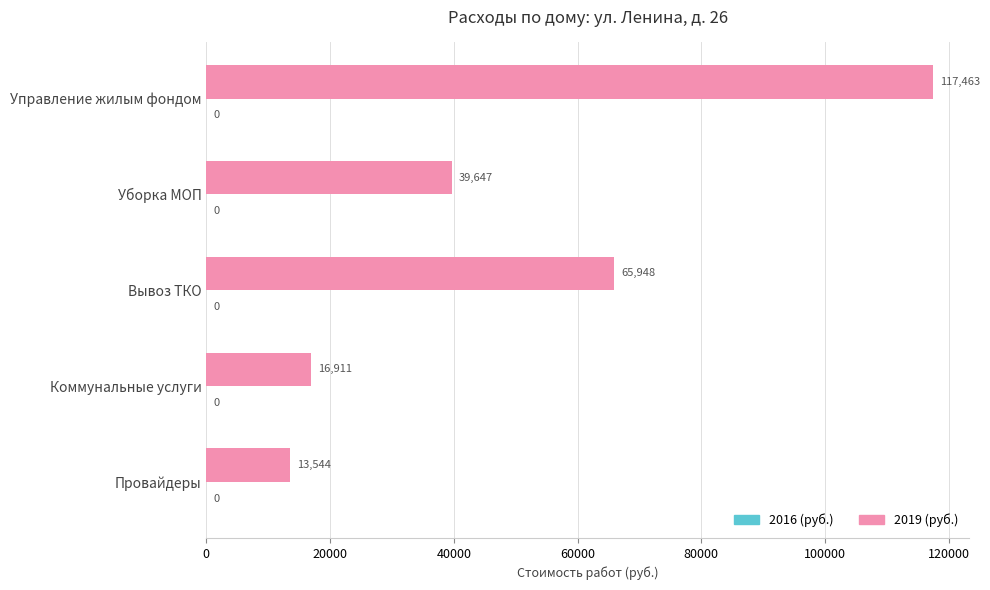

List the labels in order of value, largest first.

Управление жилым фондом, Вывоз ТКО, Уборка МОП, Коммунальные услуги, Провайдеры